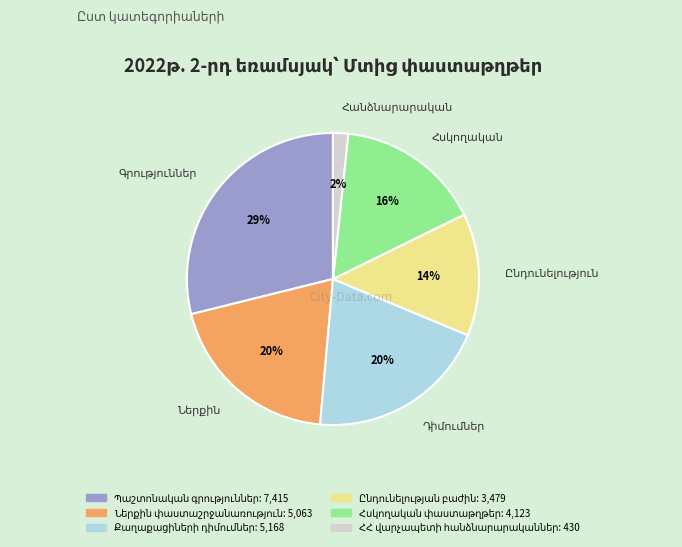

To the nearest percent, what is the difference between the largest and smallest slice percentages?

27%